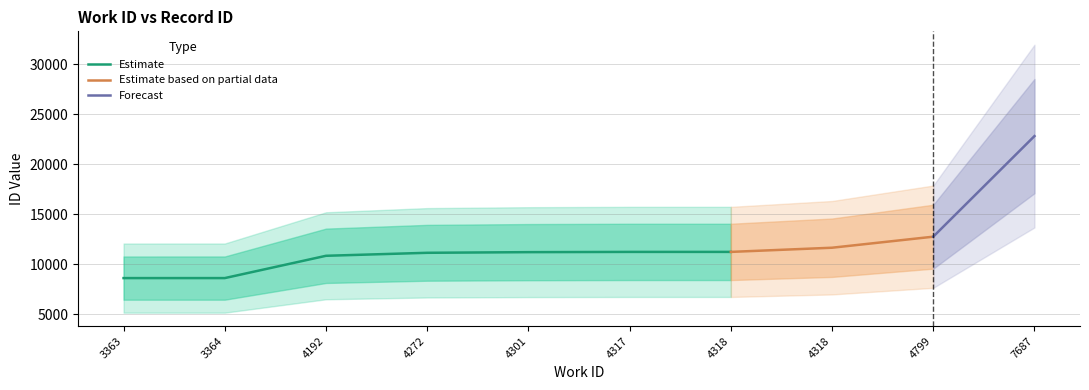

What is the greatest value displayed?

22827